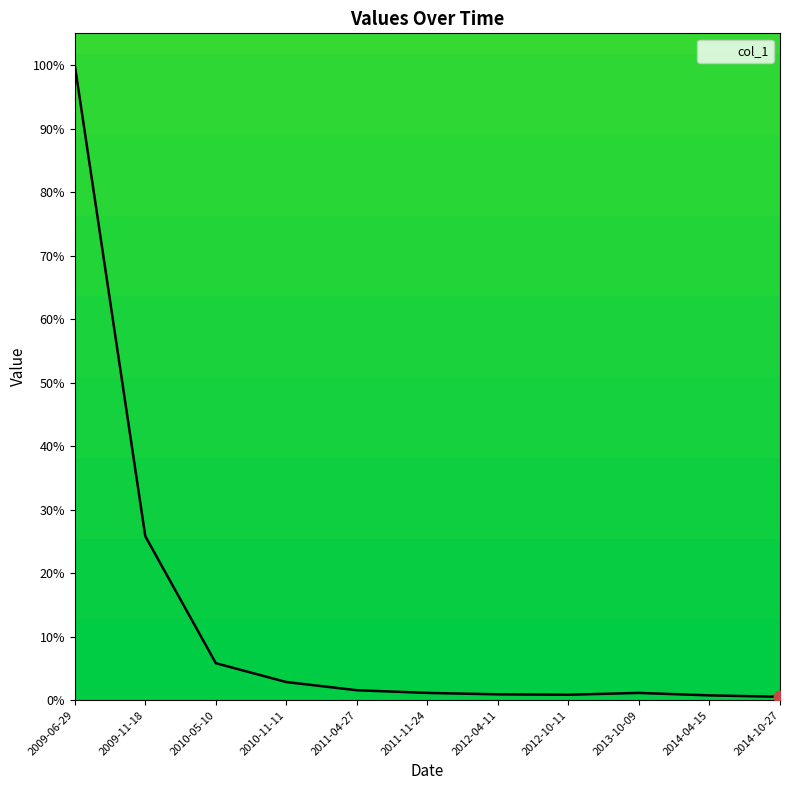

True or false: the data shows 1.1 at 2013-10-09.

True